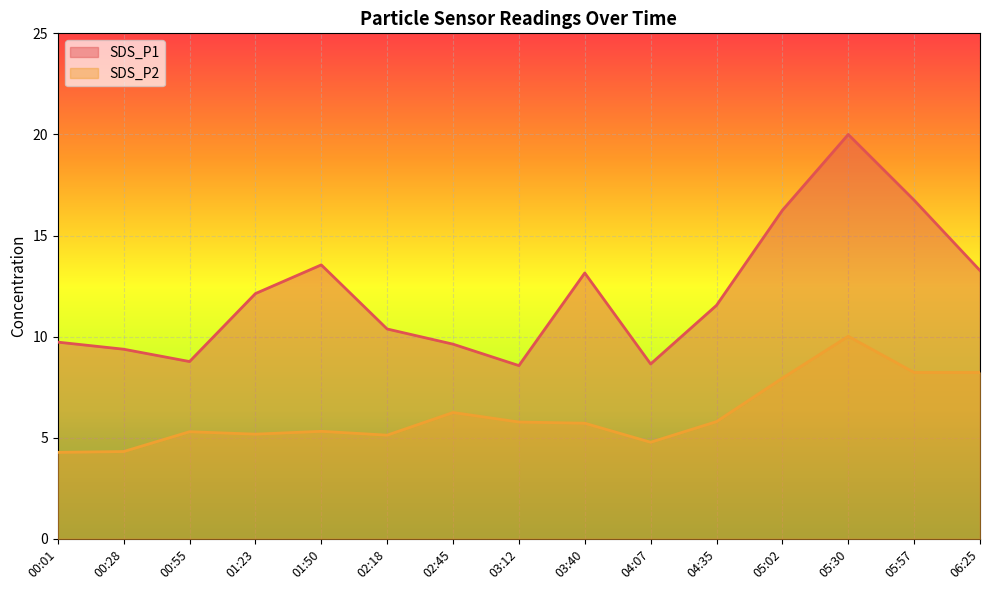

Which label corresponds to the largest value in the chart?

05:30